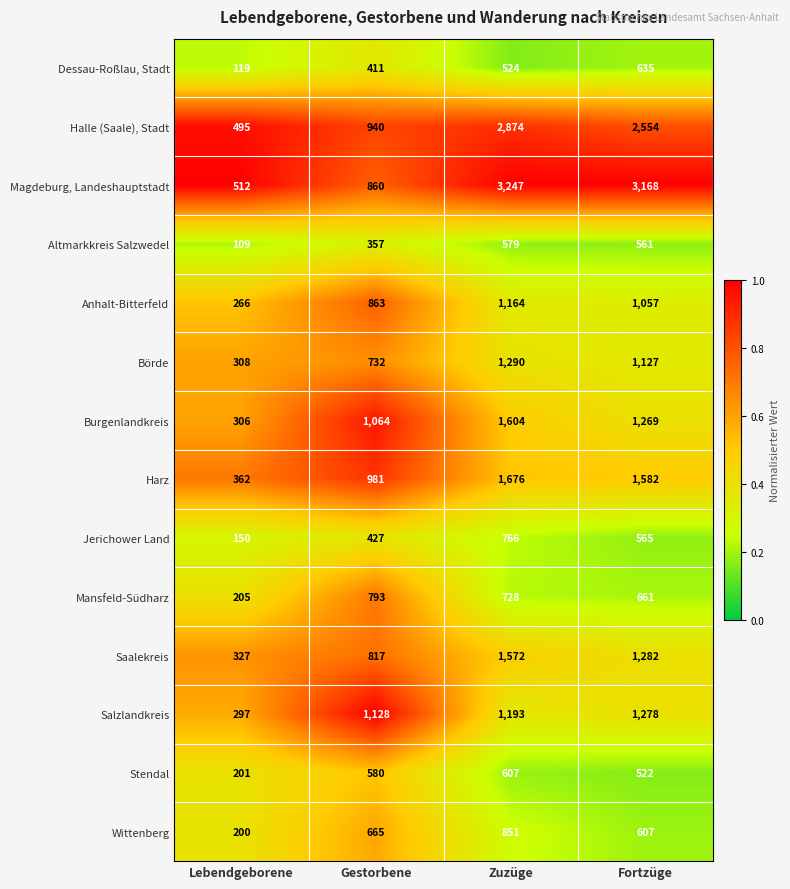

At which category does the chart reach its peak across all series?

Zuzüge